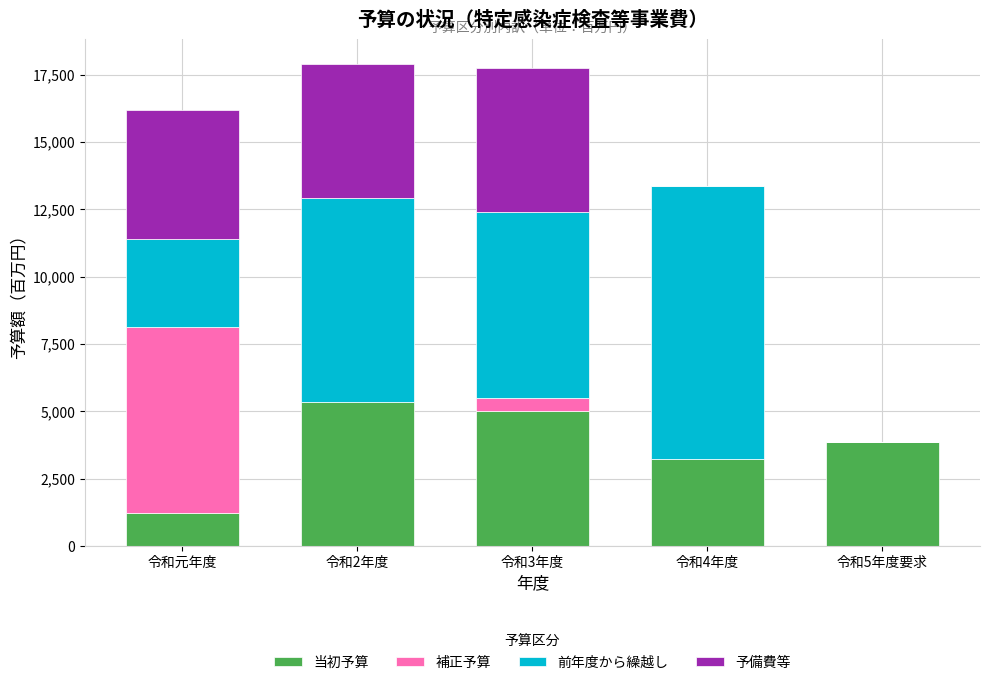

Reading left to right, list the values for the 当初予算 series.

令和元年度=1238	令和2年度=5348	令和3年度=5031	令和4年度=3217	令和5年度要求=3873